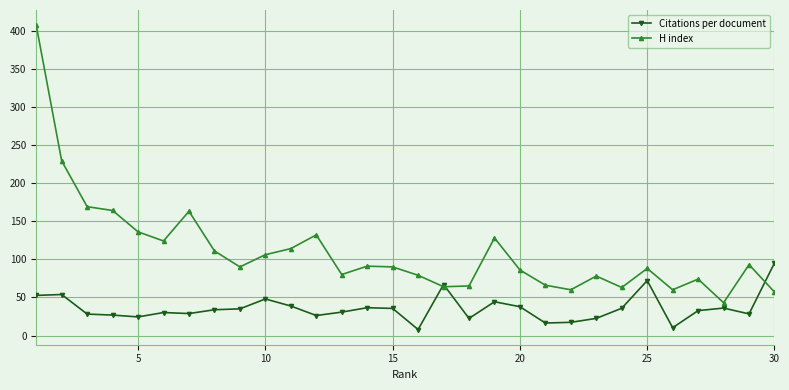

What is the maximum value for Citations per document?

95.2